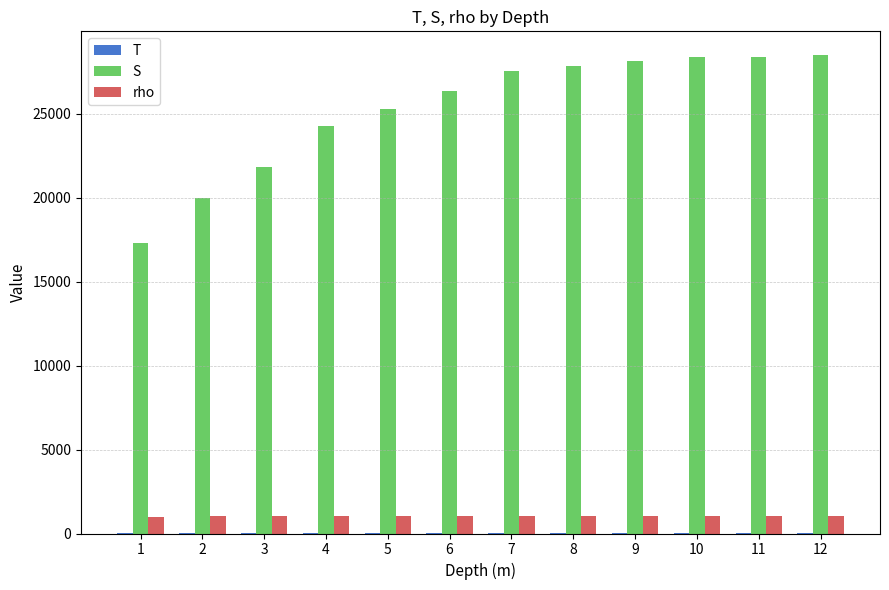

Is the value of S at 9 greater than the value of rho at 5?

Yes